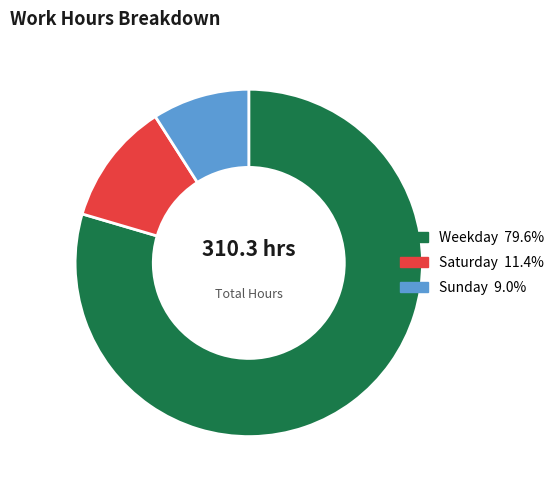

Does any single category account for the majority?

Yes